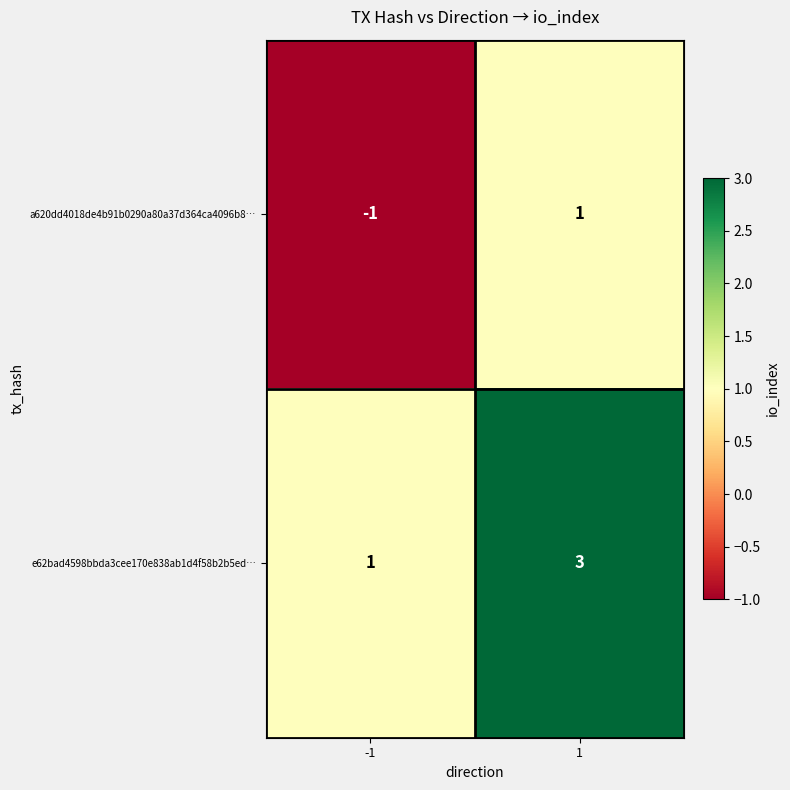

List the series in order of their peak value, highest first.

e62bad4598bbda3cee170e838ab1d4f58b2b5ed…, a620dd4018de4b91b0290a80a37d364ca4096b8…